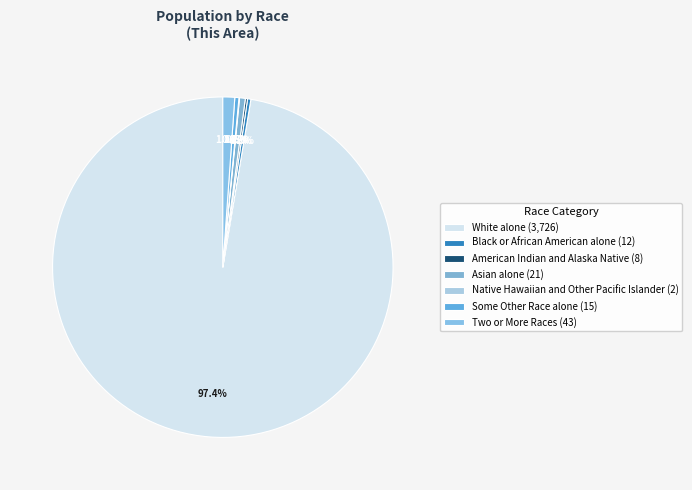

What is the change in value from White alone to Two or More Races?

-3683